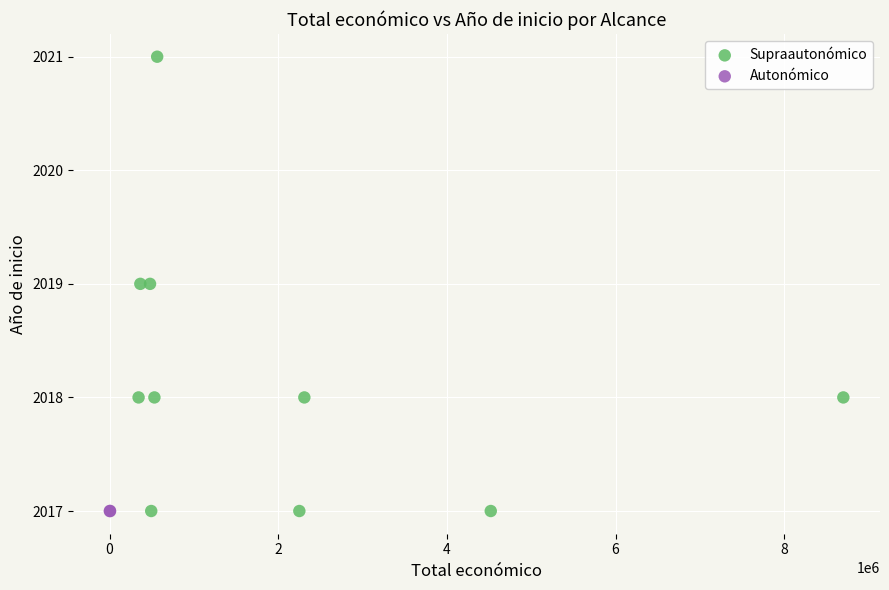

What are all the series names shown in the legend?

Supraautonómico, Autonómico